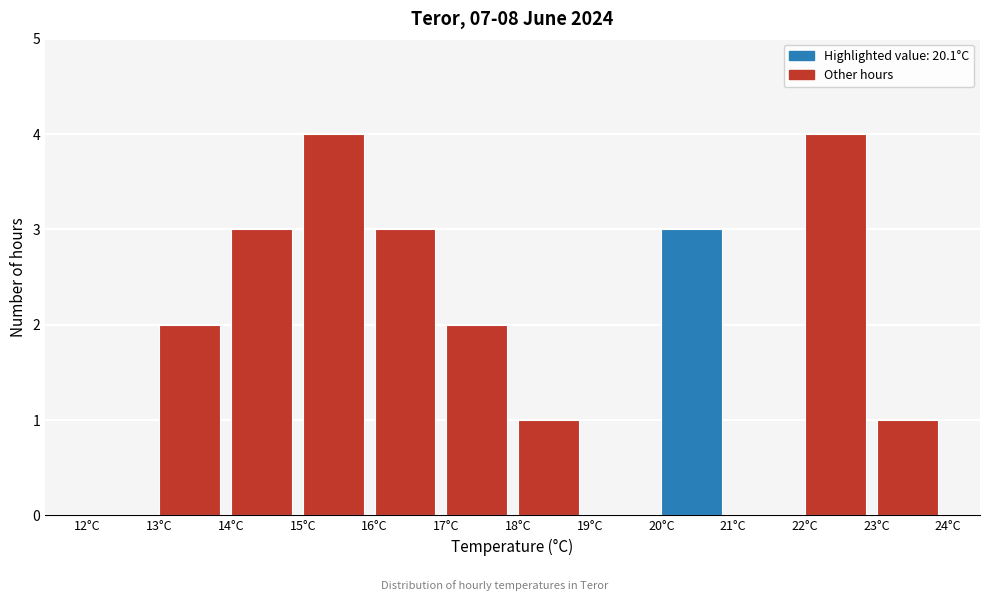

Reading left to right, list every bar in this chart as the range it spans on the x-axis followed by its height. The values are not printed on the chart, so give them approximately, as read against the axis.

12 to 13: 0
13 to 14: 2
14 to 15: 3
15 to 16: 4
16 to 17: 3
17 to 18: 2
18 to 19: 1
19 to 20: 0
20 to 21: 3
21 to 22: 0
22 to 23: 4
23 to 24: 1